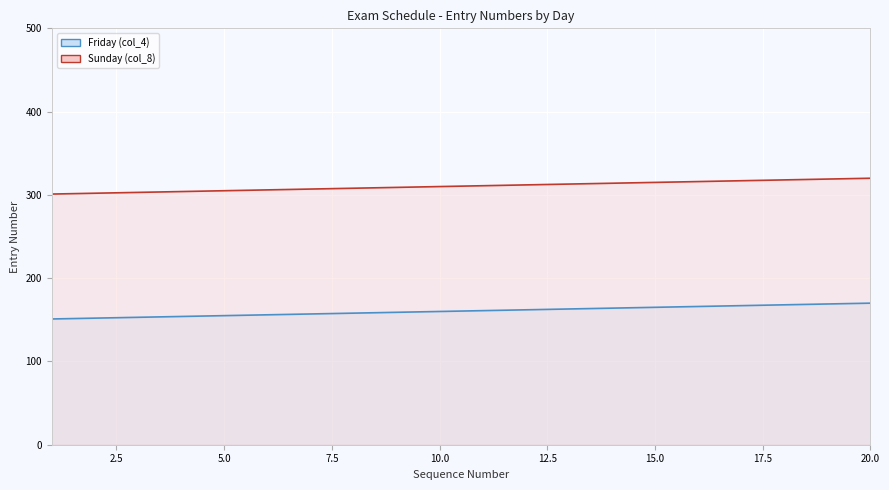

Reading left to right, list all the values displayed in this chart.

Friday (col_4): 151	152	153	154	155	156	157	158	159	160	161	162	163	164	165	166	167	168	169	170
Sunday (col_8): 301	302	303	304	305	306	307	308	309	310	311	312	313	314	315	316	317	318	319	320